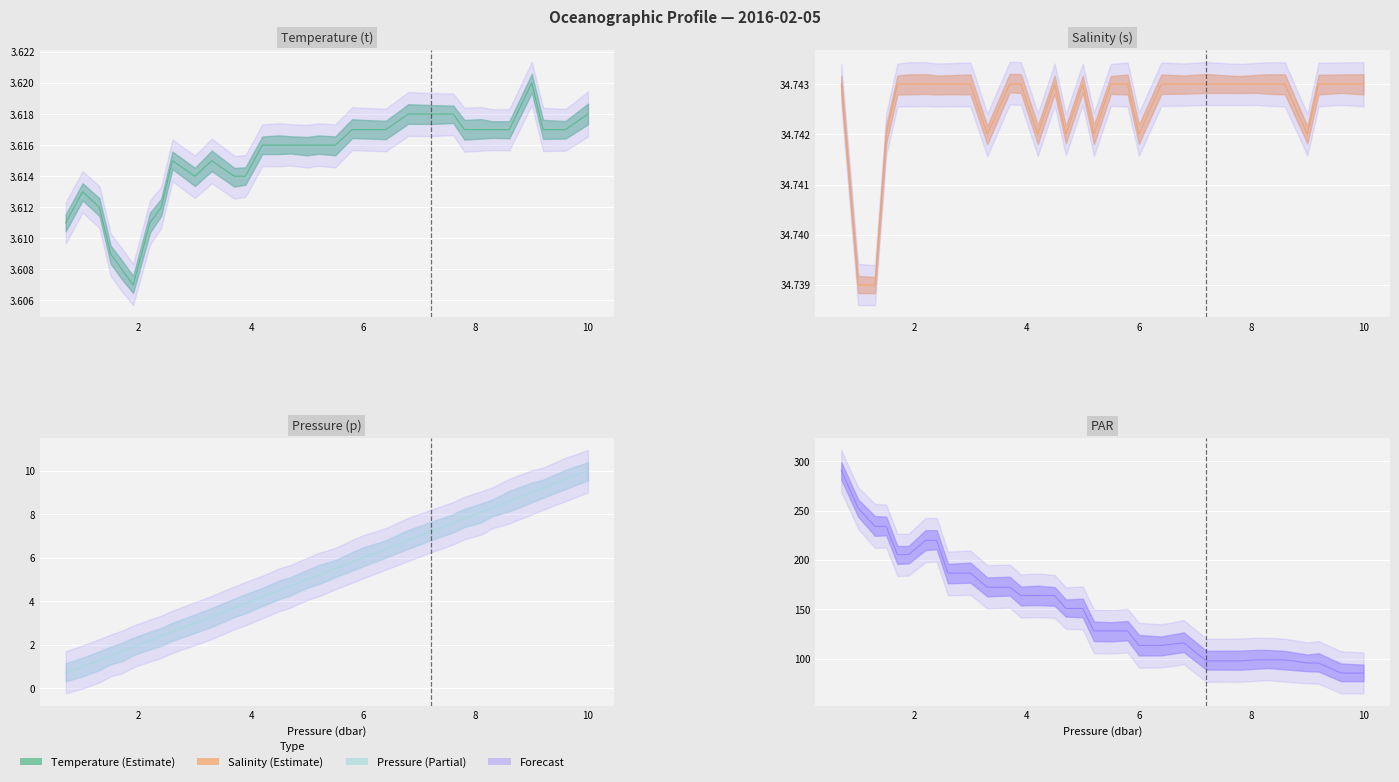

What is the sum of all s values?

1146.5